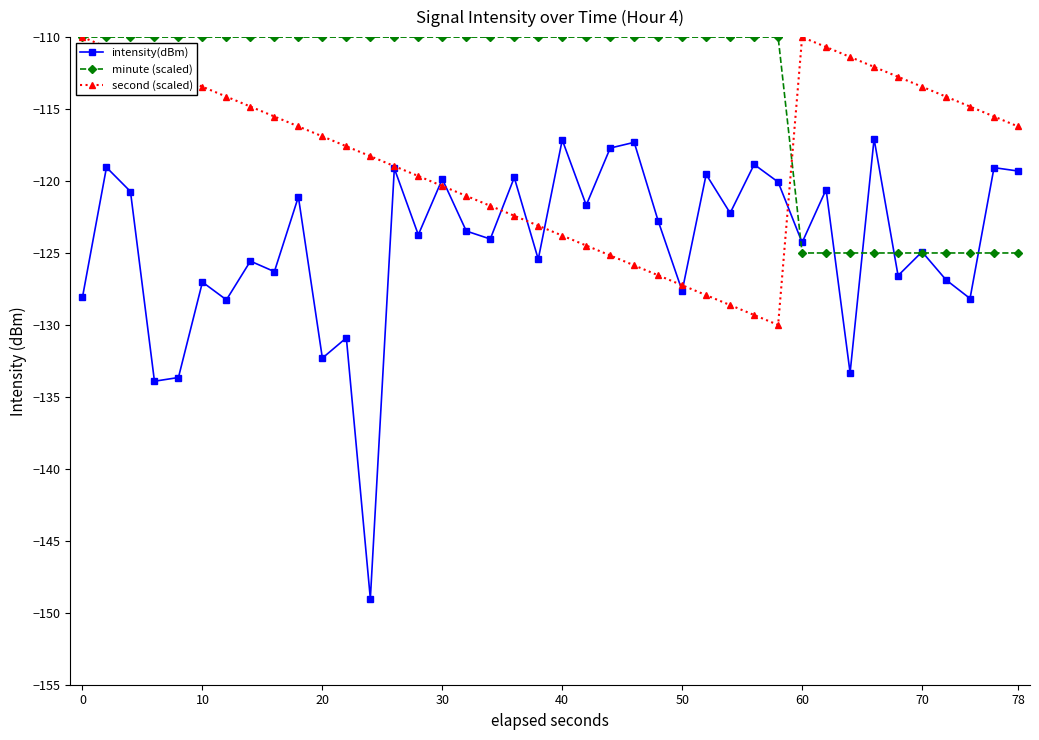

List the series in order of their overall mean, highest first.

minute (scaled), second (scaled), intensity(dBm)